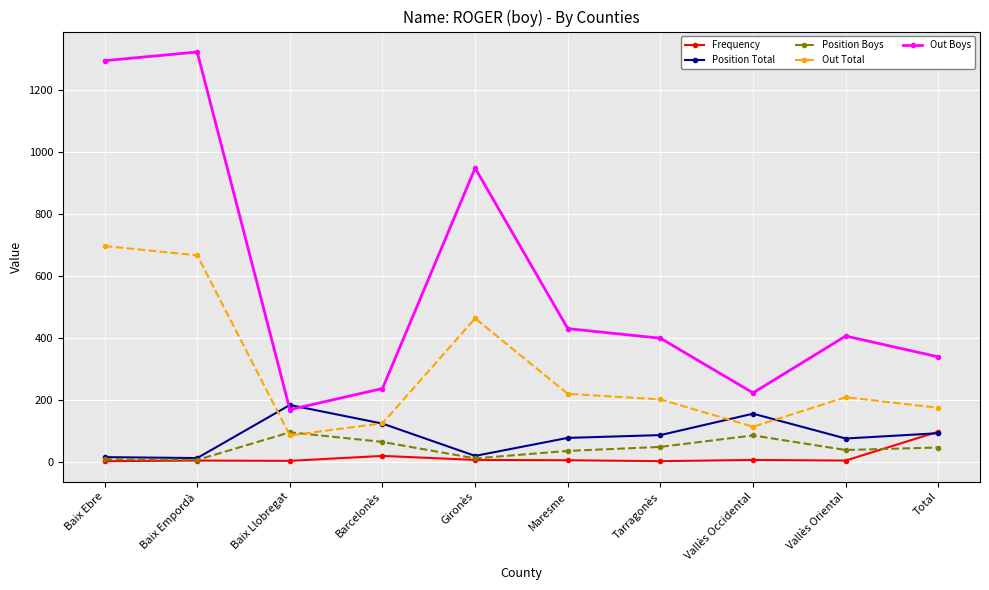

Read the Frequency value at Vallès Oriental, to the nearest 10.

10